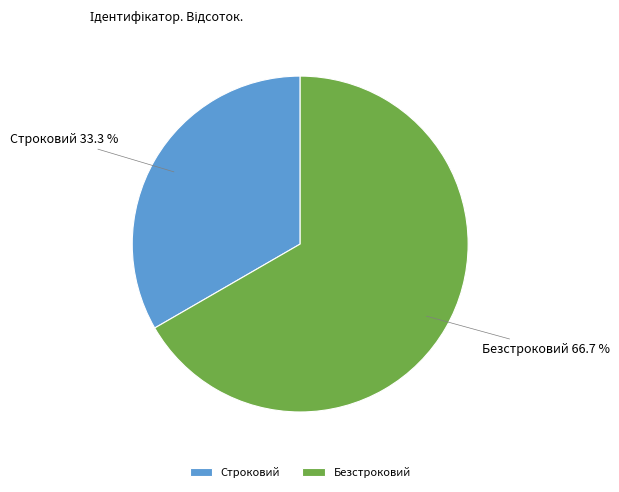

Which category accounts for the majority?

Безстроковий